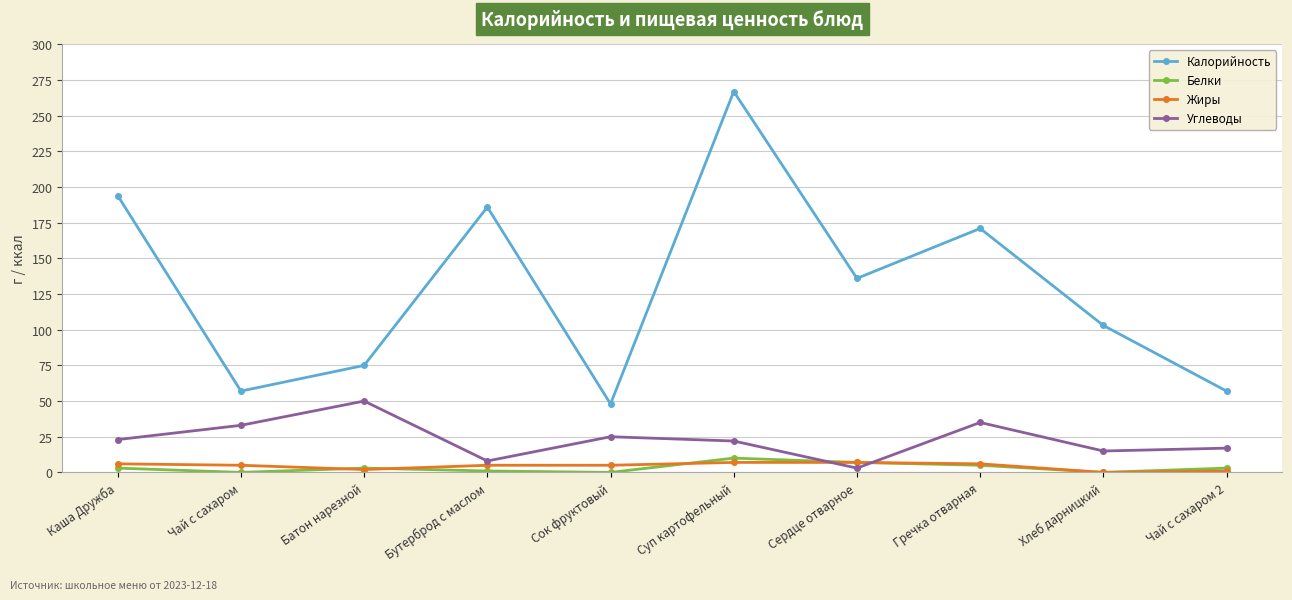

True or false: Белки and Жиры cross at least once.

True